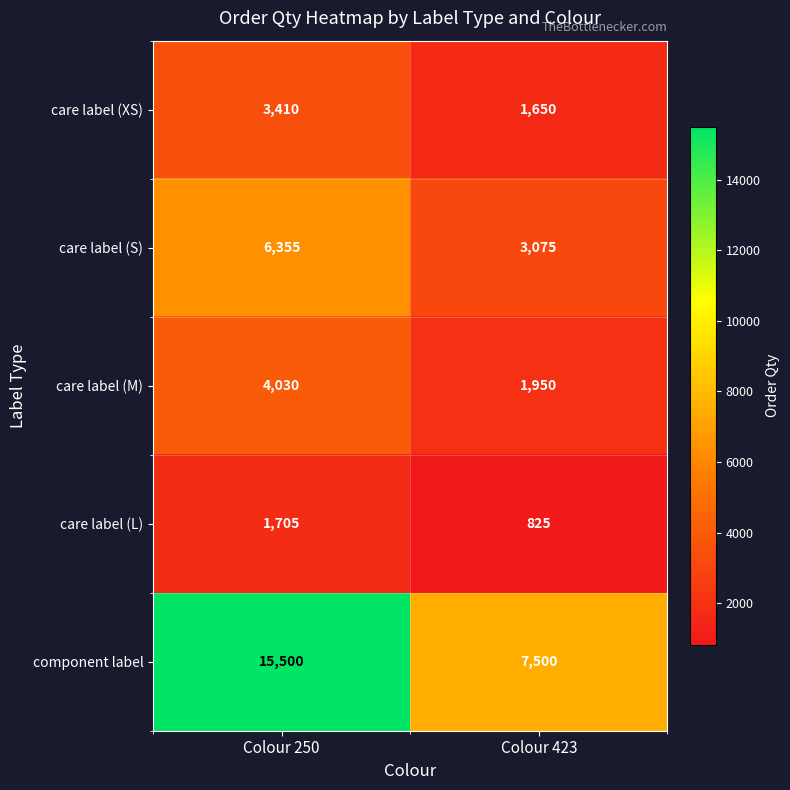

How many data points does each series have?

2